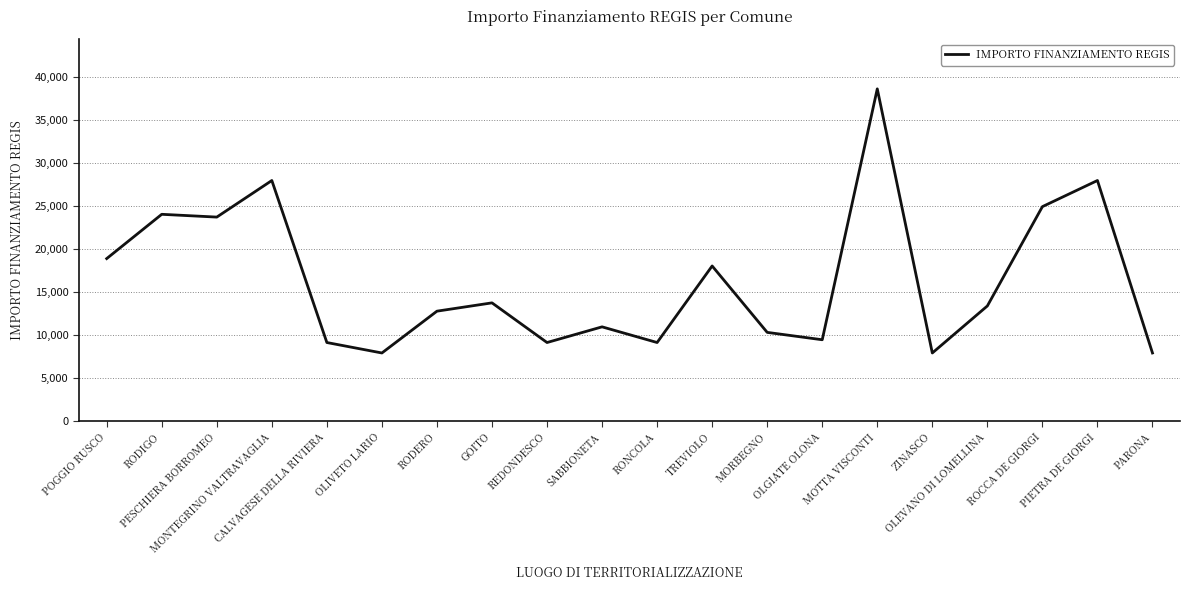

What is the average value?

16263